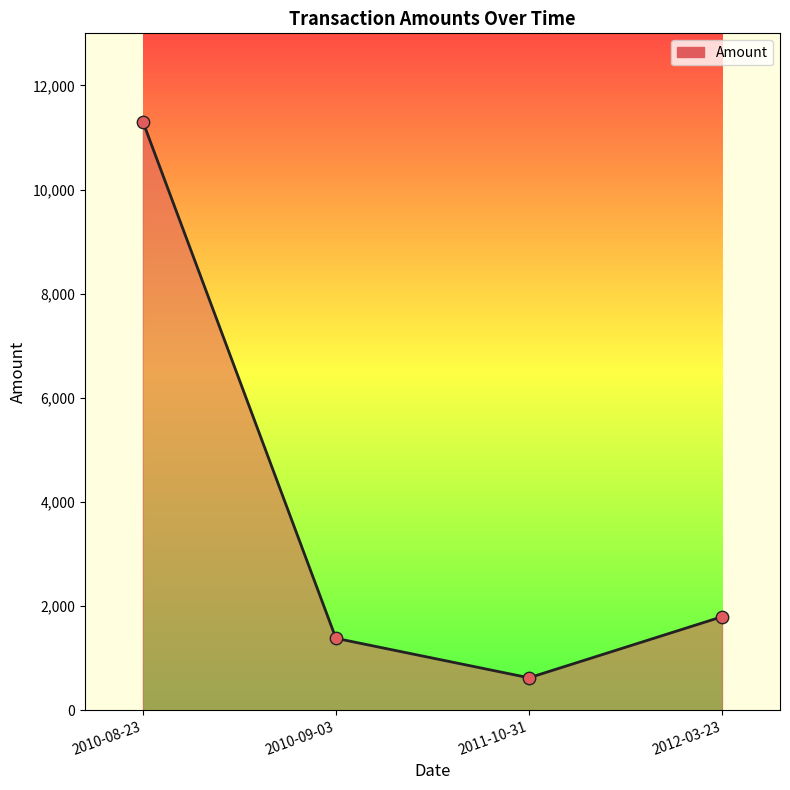

Between 2010-09-03 and 2011-10-31, which is larger?

2010-09-03